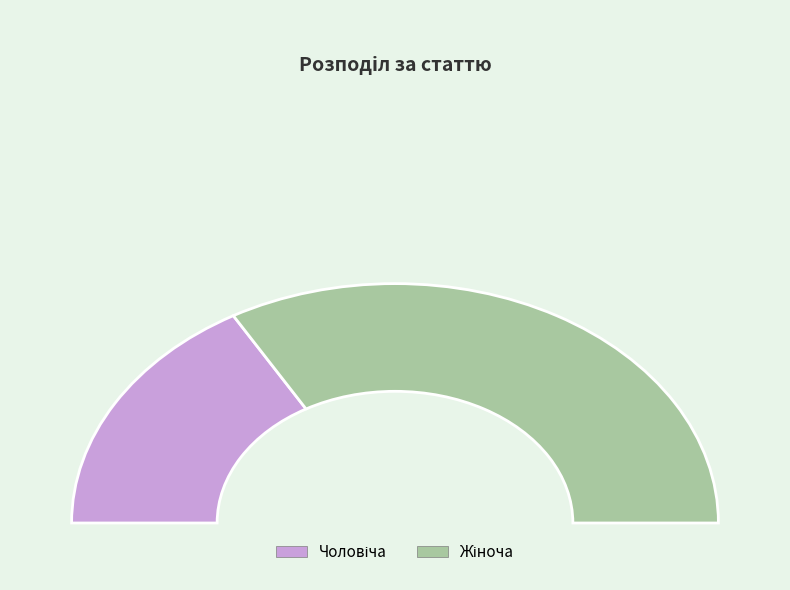

How many segments does this pie chart have?

2